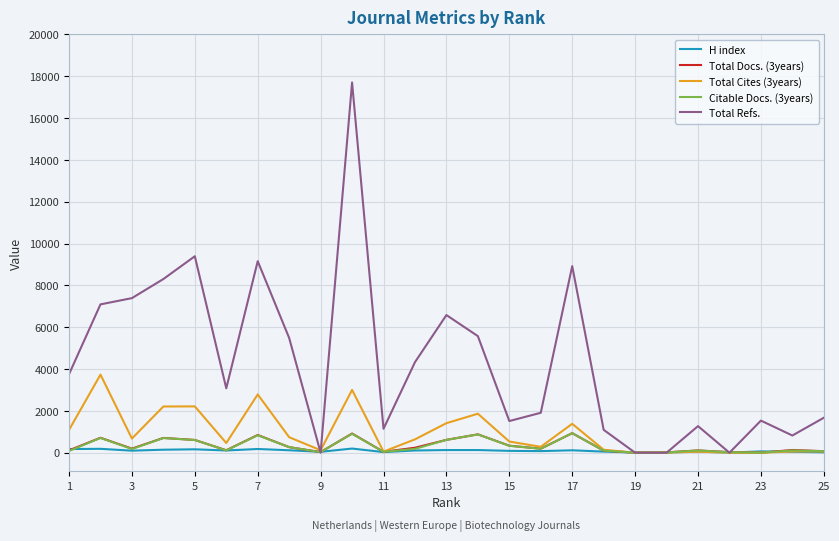

Which series has the largest range (max minus min)?

Total Refs.